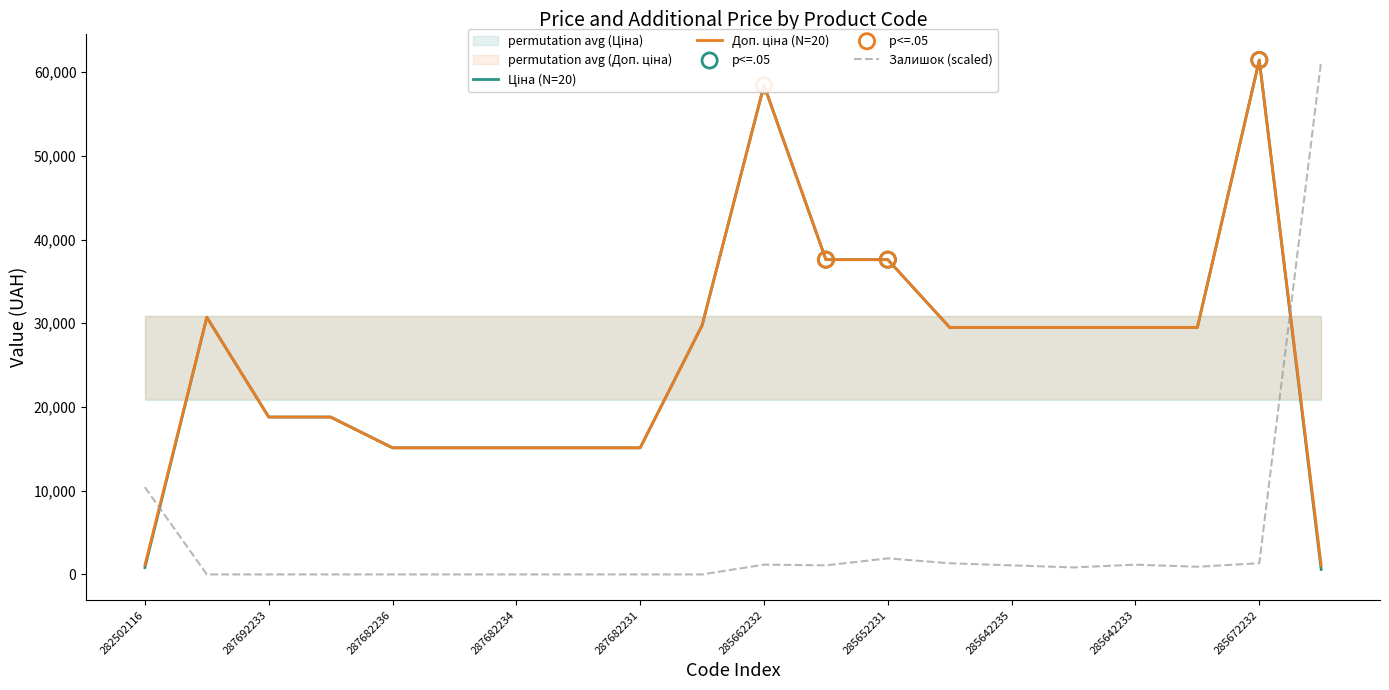

What is the maximum value for Залишок (scaled)?

61350.9